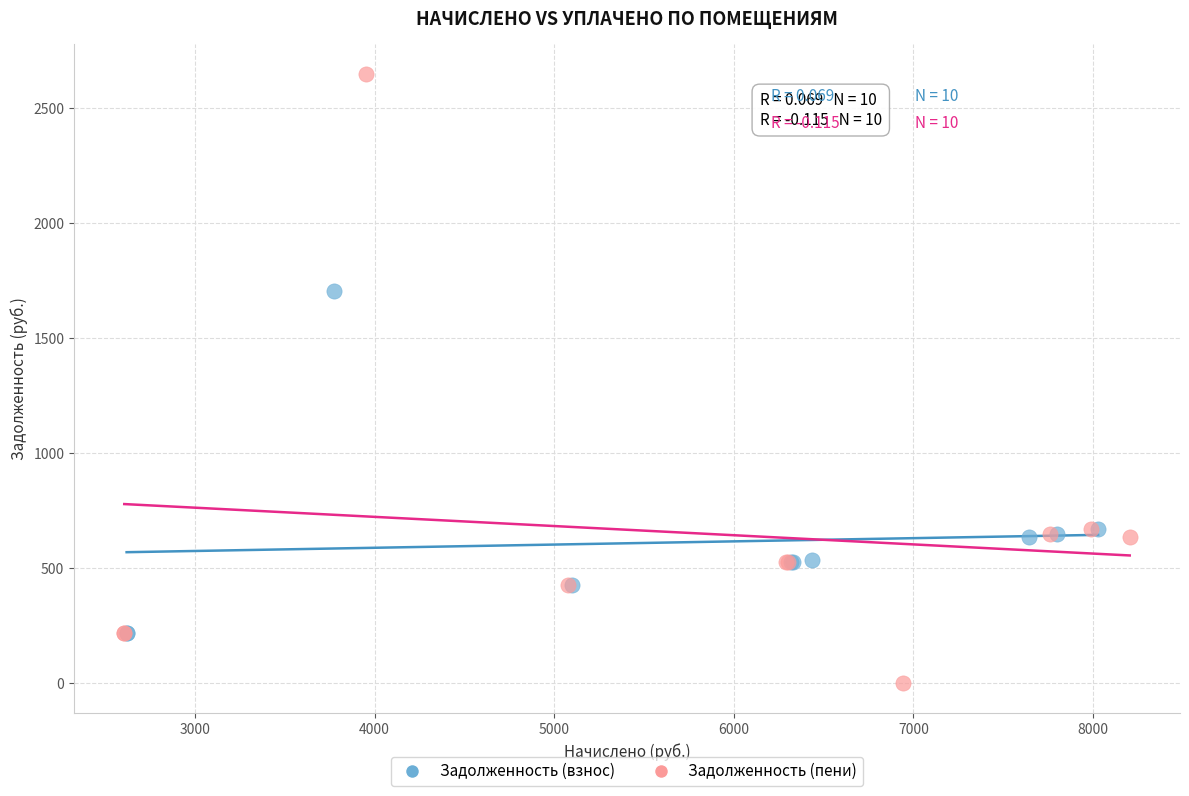

Which series reaches the minimum Y coordinate?

Задолженность (пени)